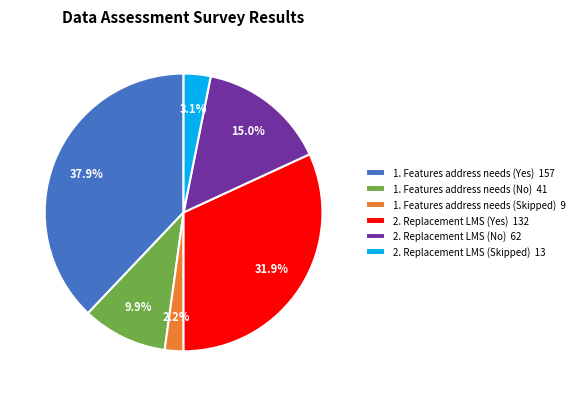

What is the ratio of the value at 2. Replacement LMS (Skipped) to the value at 1. Features address needs (Skipped)?

1.4